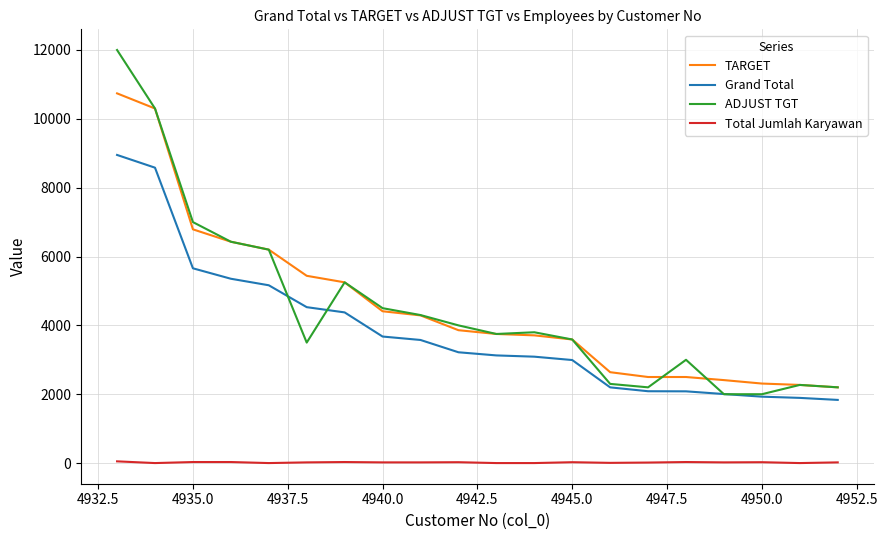

Which series has the largest range (max minus min)?

ADJUST TGT